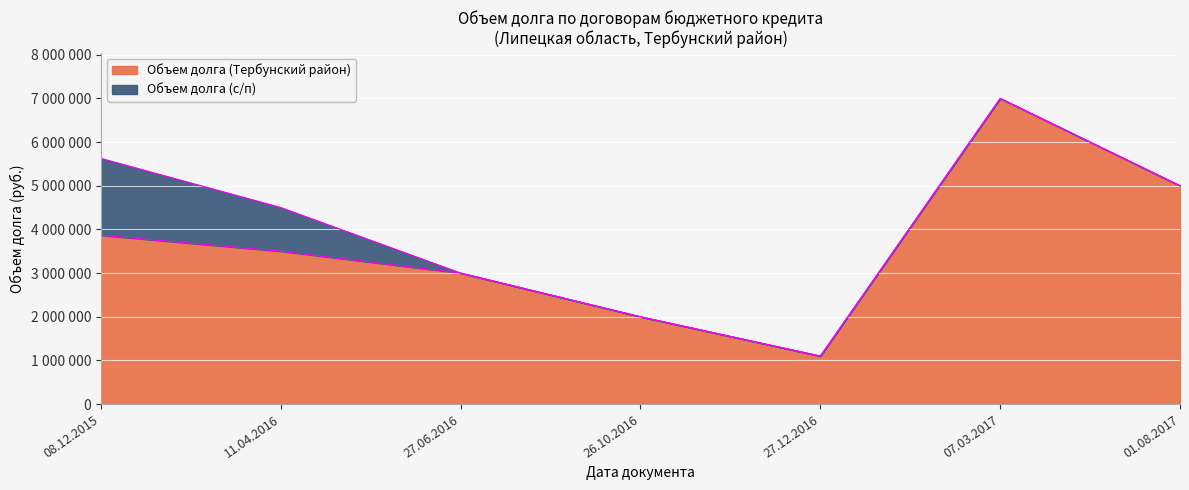

What is the difference between the values at 11.04.2016 and 08.12.2015?

365000